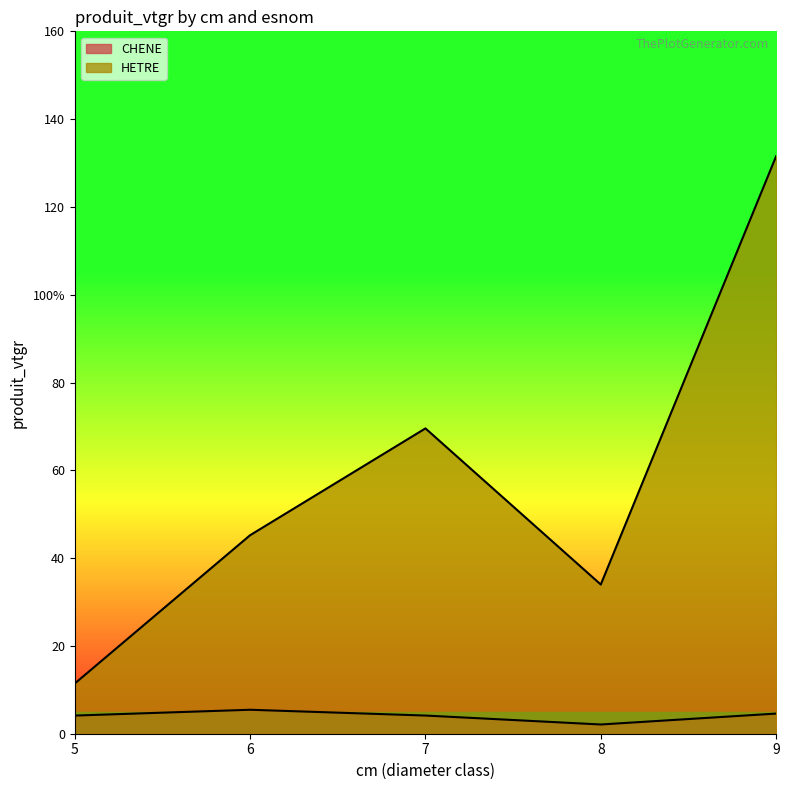

True or false: HETRE and CHENE cross at least once.

False